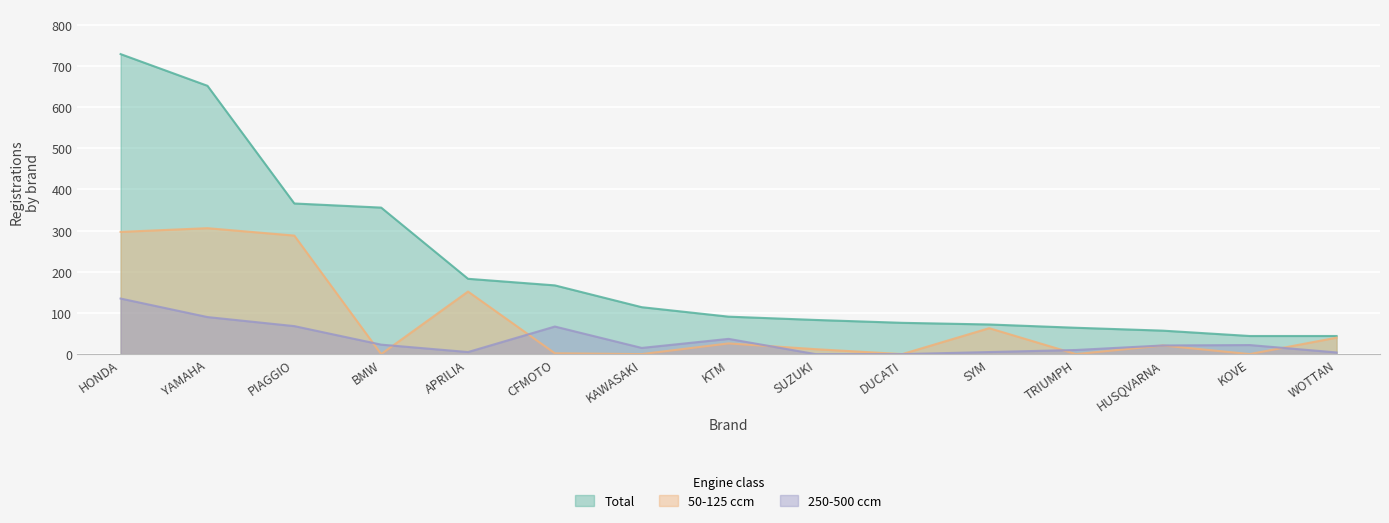

What is the total value across all series at TRIUMPH?

74